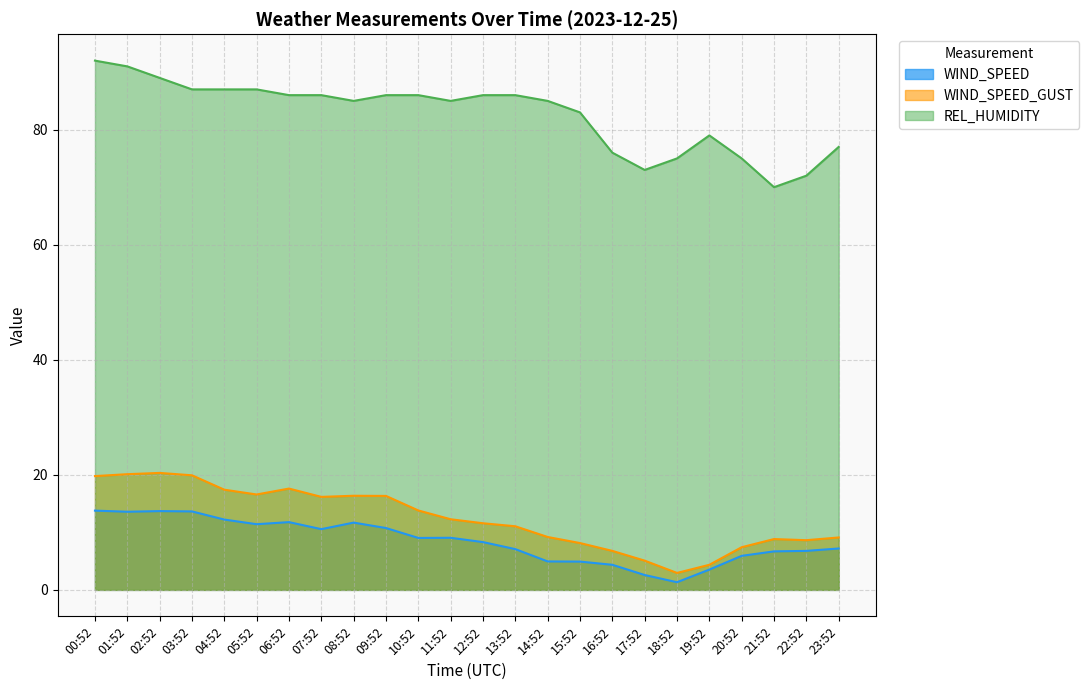

True or false: WIND_SPEED and REL_HUMIDITY cross at least once.

False